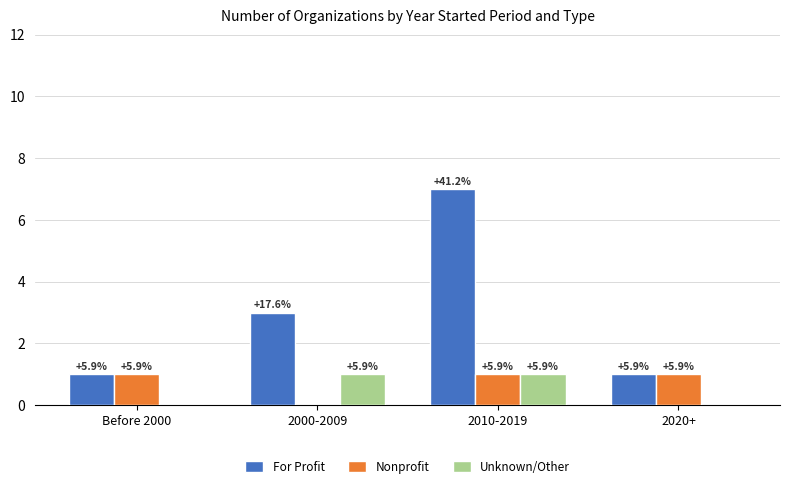

What is the approximate value of Nonprofit at 2010-2019?

1